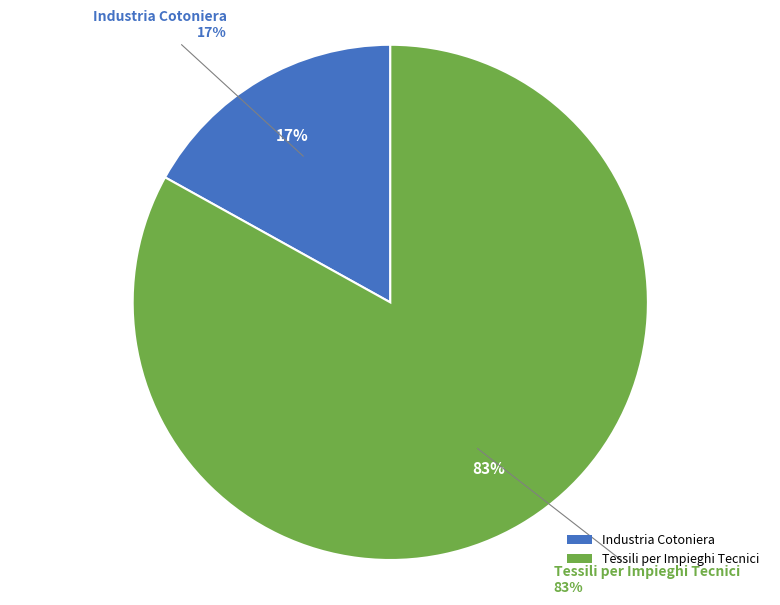

Is the sum of Industria Cotoniera and Tessili per Impieghi Tecnici greater than half?

Yes